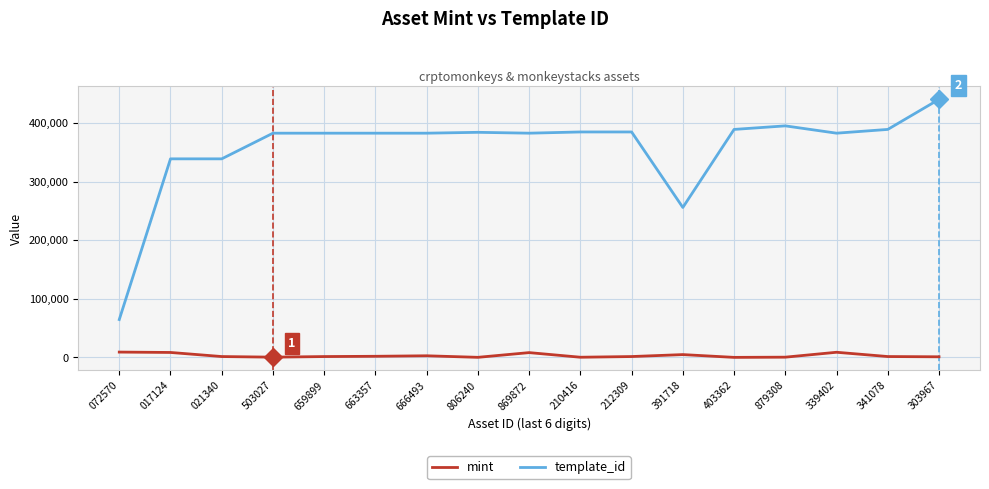

At which category is the sum across all series the highest?

303967